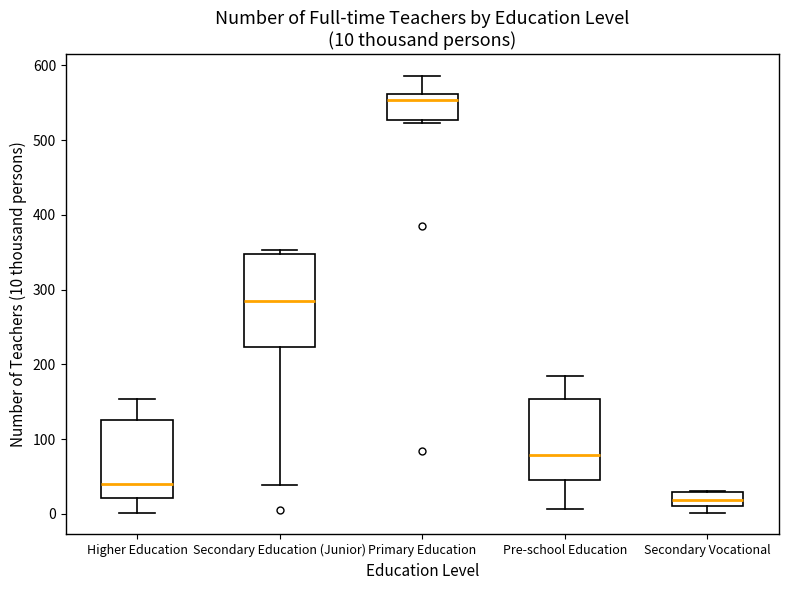

Which box's median line is the lowest?

Secondary Vocational